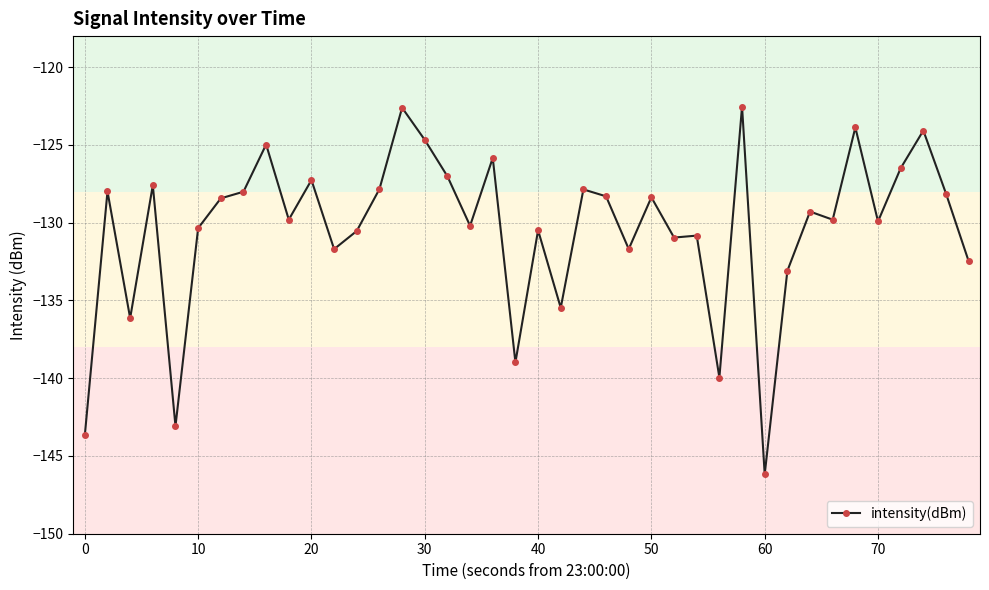

What is the greatest value displayed?

-122.5